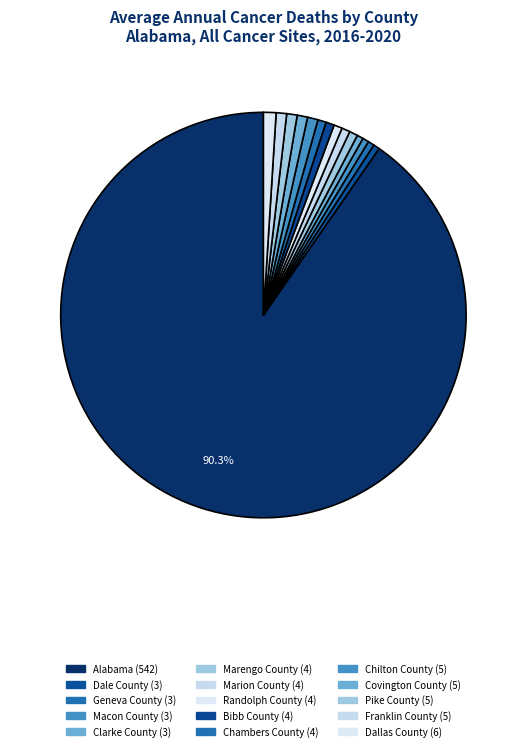

Is it true that Randolph County is 1% of the pie?

True